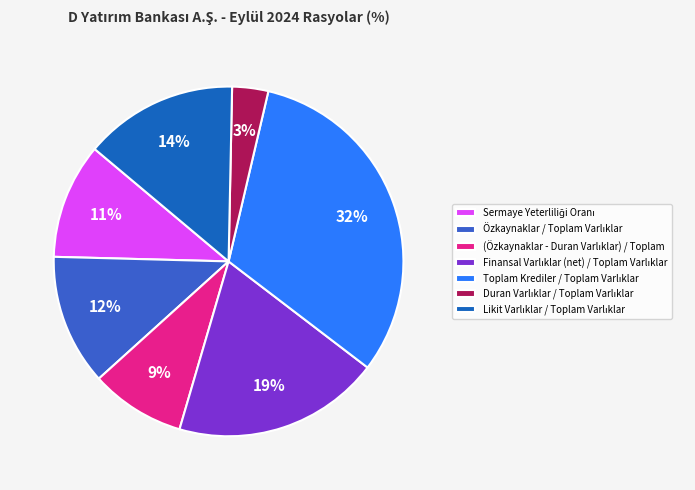

Combined, do Finansal Varlıklar (net) / Toplam Varlıklar and Duran Varlıklar / Toplam Varlıklar account for over 50%?

No